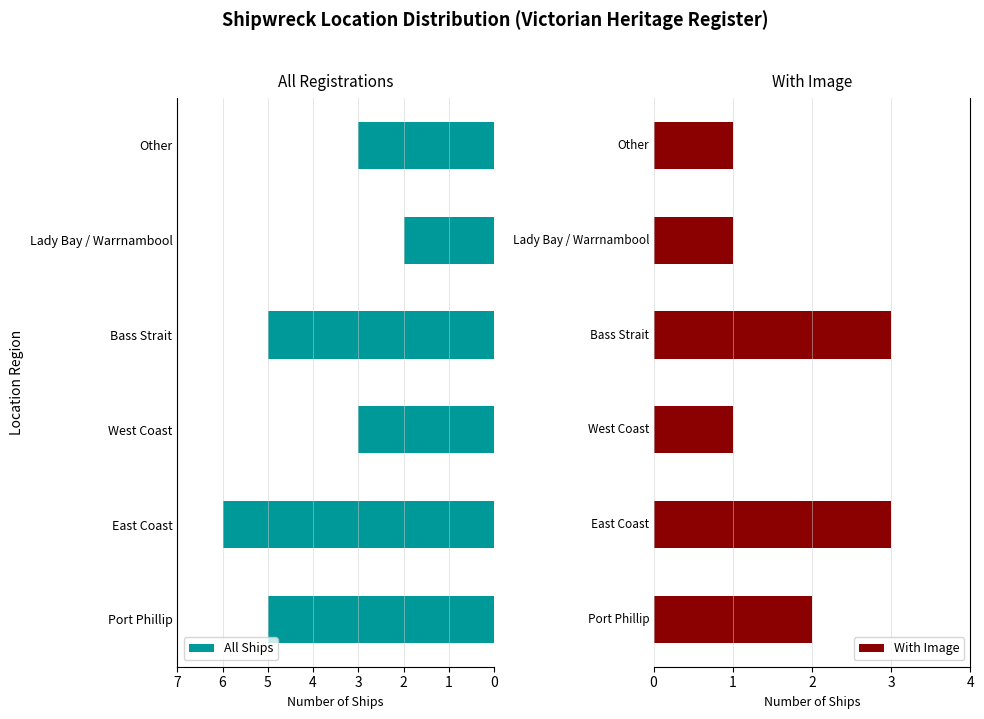

What is the average value of the All Ships series?

4